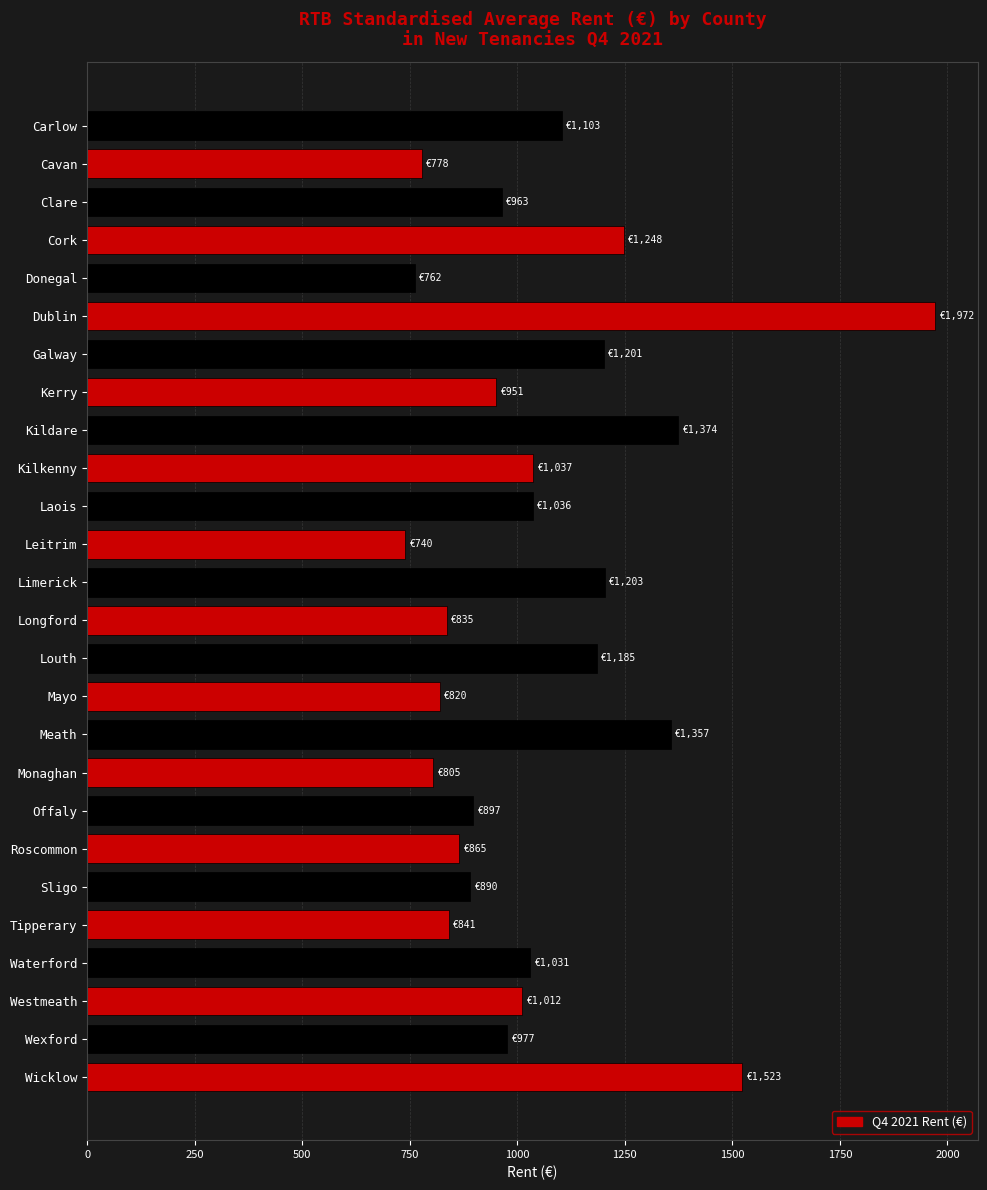

What is the difference between the maximum and minimum values?

1232.5